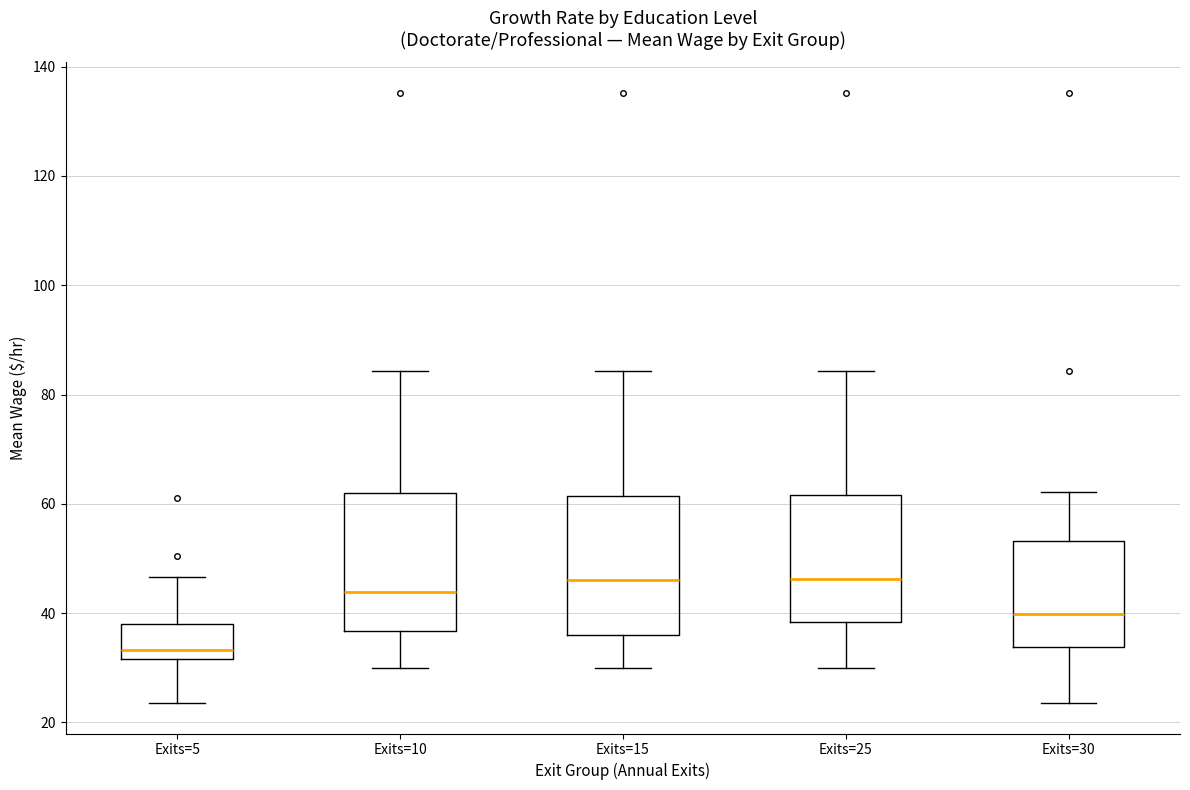

Reading left to right, read every box against the y-axis: the position of its median line, the range the box covers, and the ends of its whiskers. The values are not printed on the chart, so give them approximately, as read against the axis.

Exits=5: median 34, box 32 to 38, whiskers 24 to 46
Exits=10: median 44, box 36 to 62, whiskers 30 to 84
Exits=15: median 46, box 36 to 62, whiskers 30 to 84
Exits=25: median 46, box 38 to 62, whiskers 30 to 84
Exits=30: median 40, box 34 to 54, whiskers 24 to 62